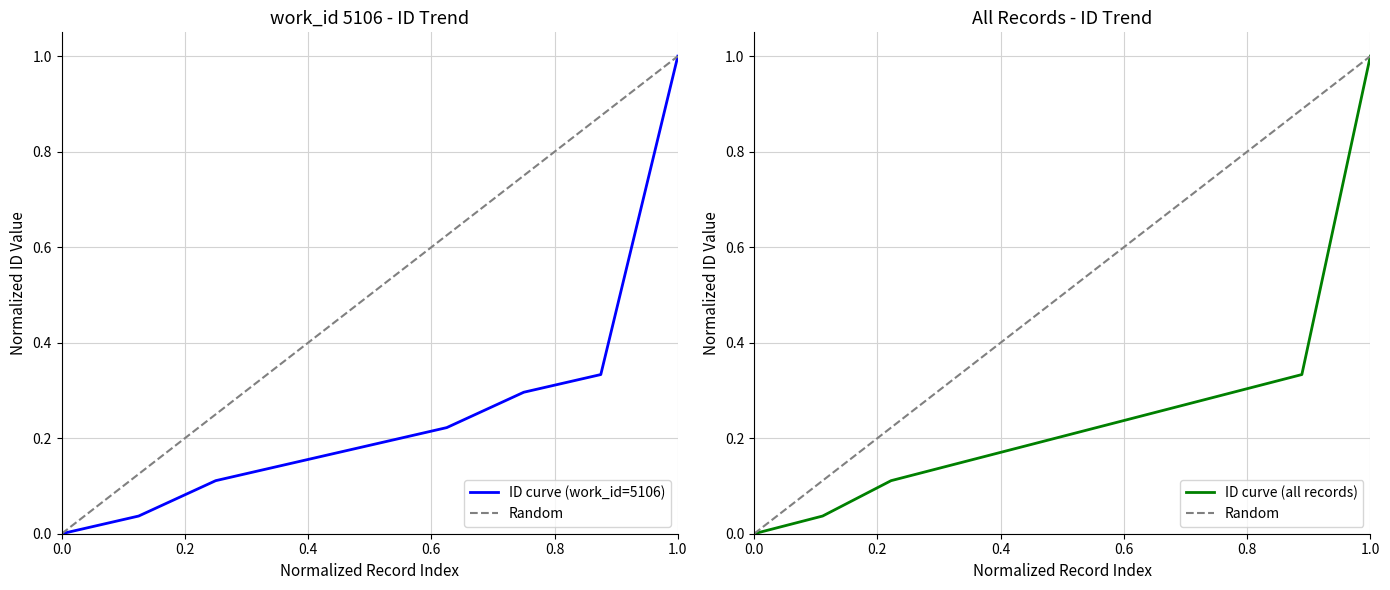

The ID curve (all records) series shows 0.6 at 0.0. True or false?

False